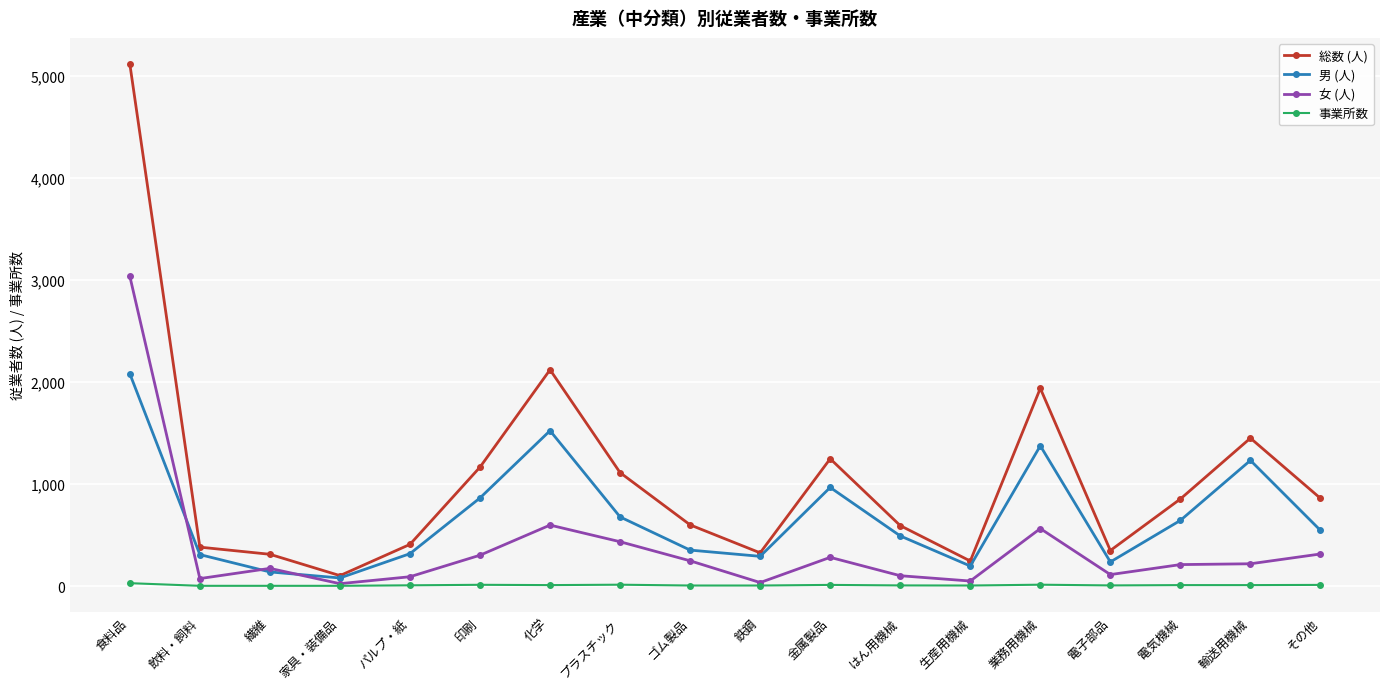

Which series ends up on top after the final intersection of 女 (人) and 男 (人)?

男 (人)